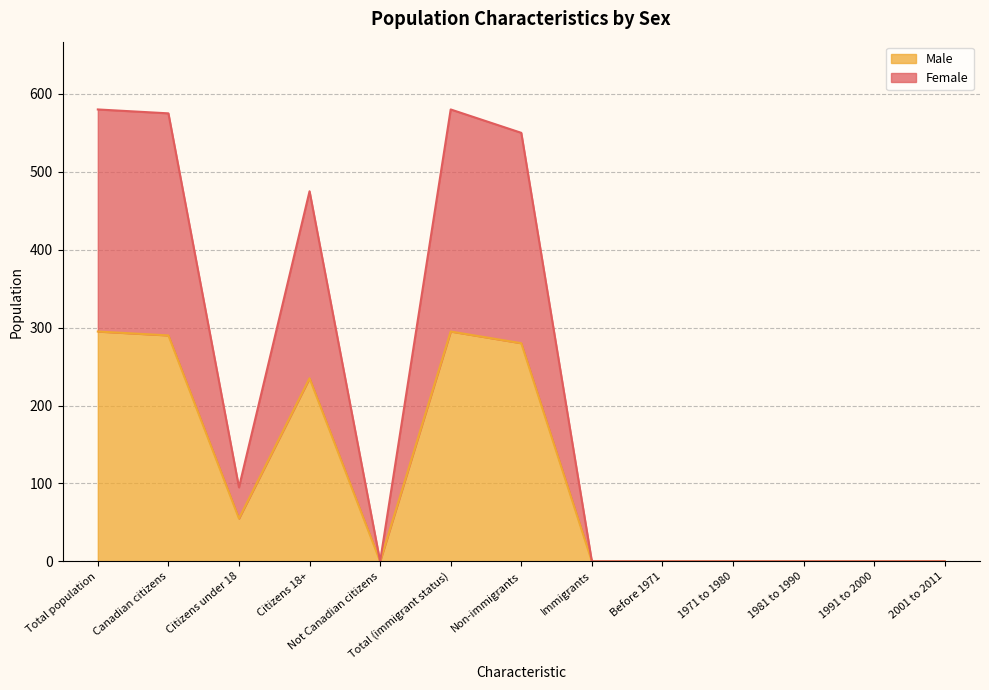

Rank the series by their average value, from lowest to highest.

Male, Female